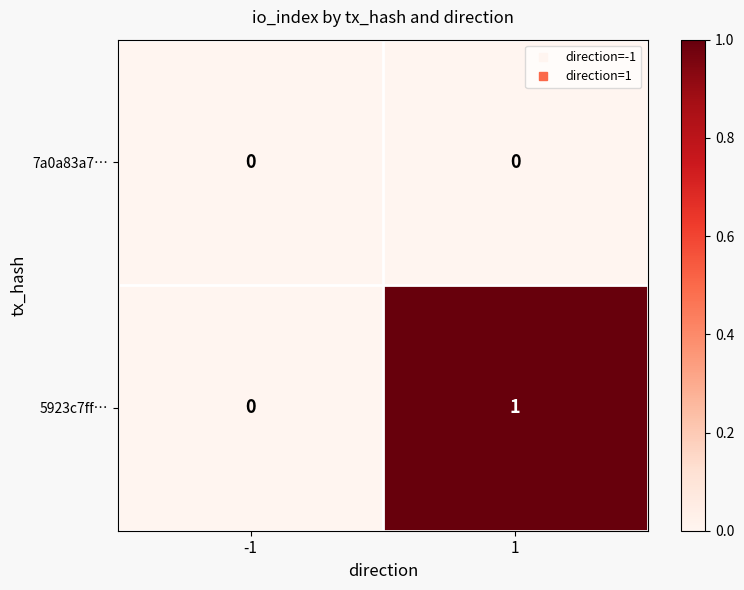

At which category does the chart reach its peak across all series?

1